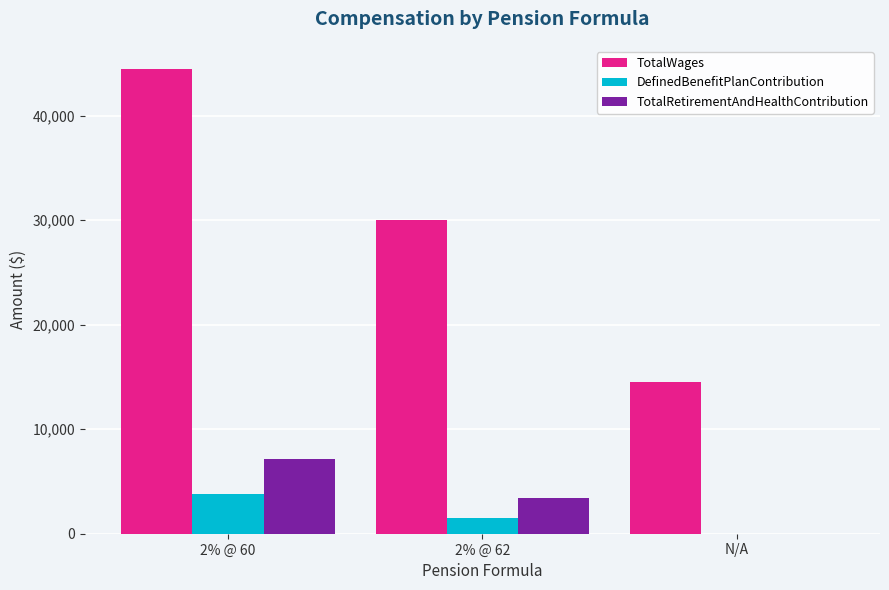

At which category does the chart reach its peak across all series?

2% @ 60